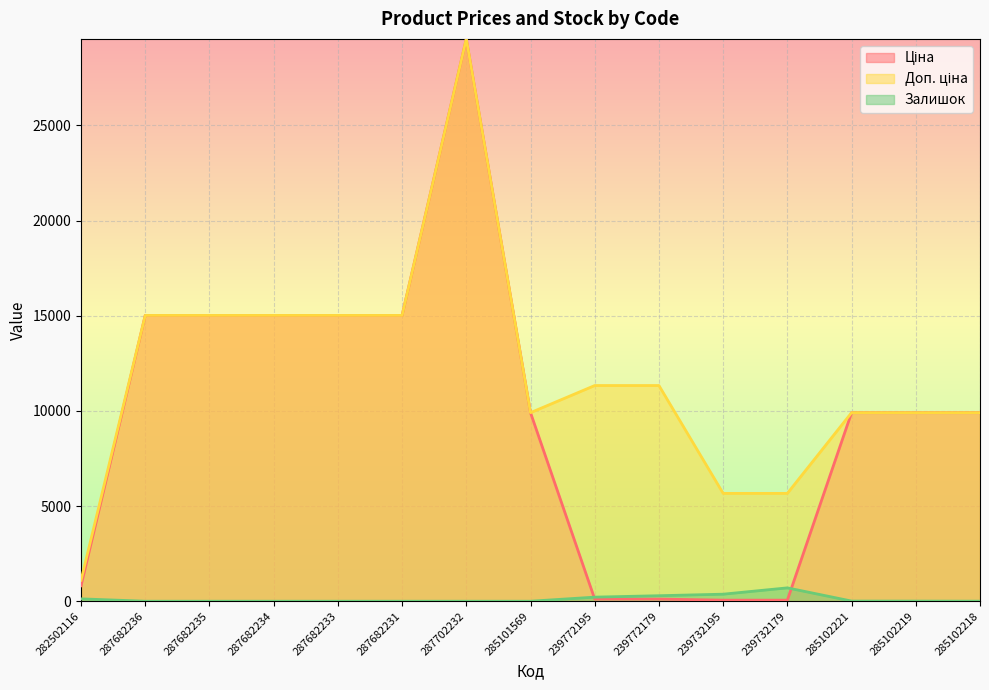

How many lines are shown in the chart?

3